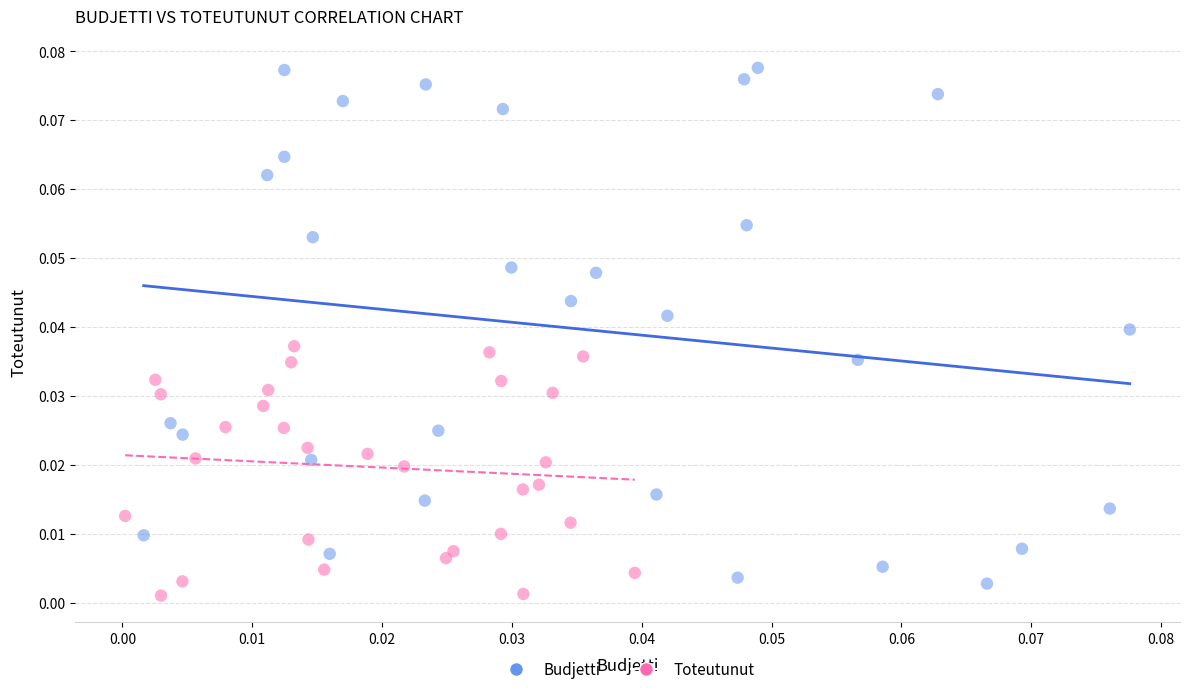

Which series has the largest Y range (max minus min)?

Budjetti